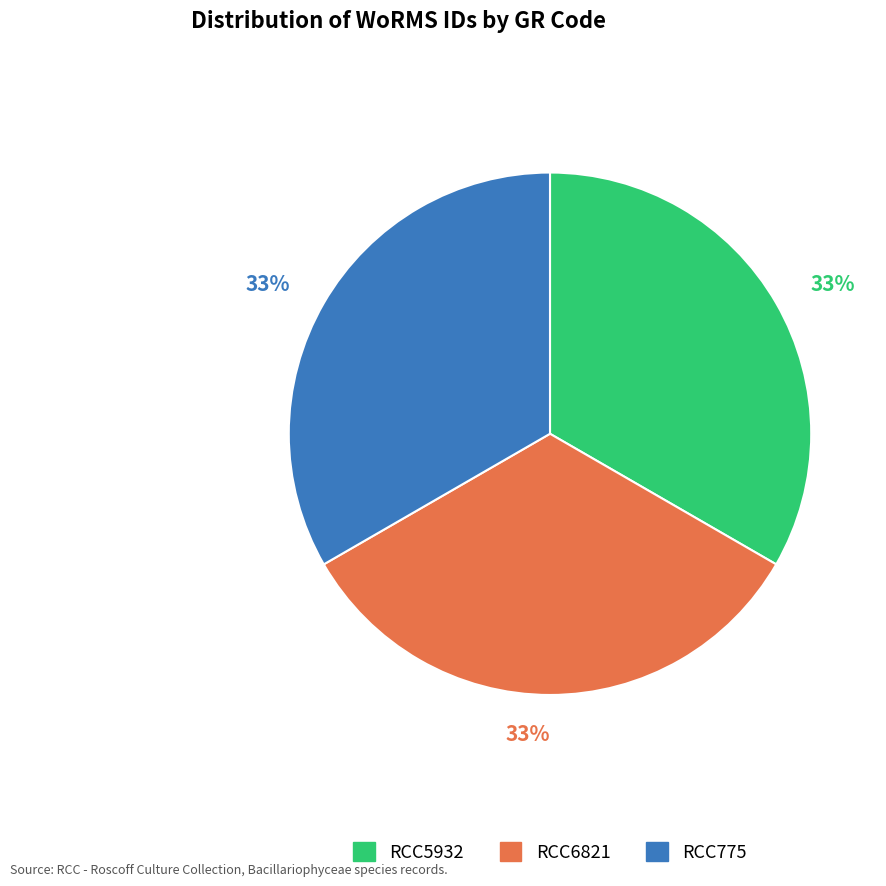

How many segments does this pie chart have?

3